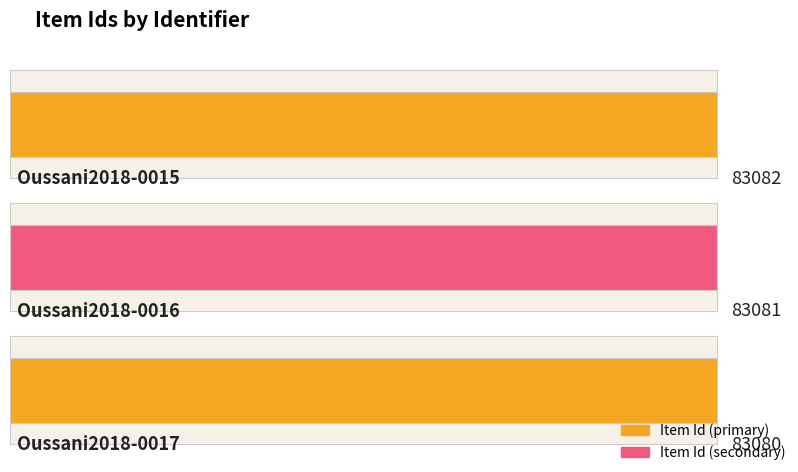

True or false: the data shows 30617 at Oussani2018-0016.

False